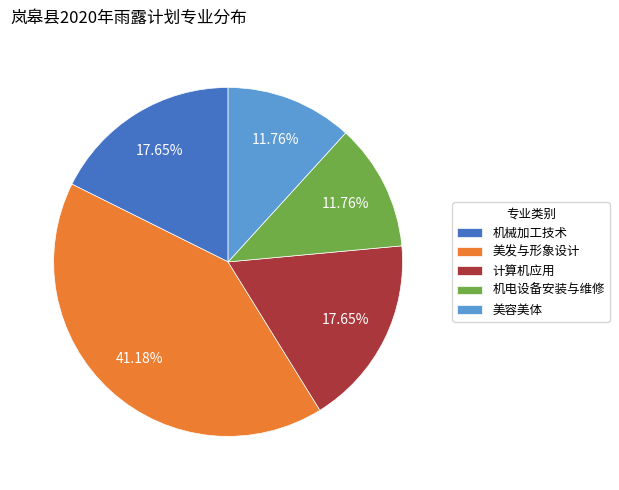

Is the sum of 机械加工技术 and 美发与形象设计 greater than half?

Yes